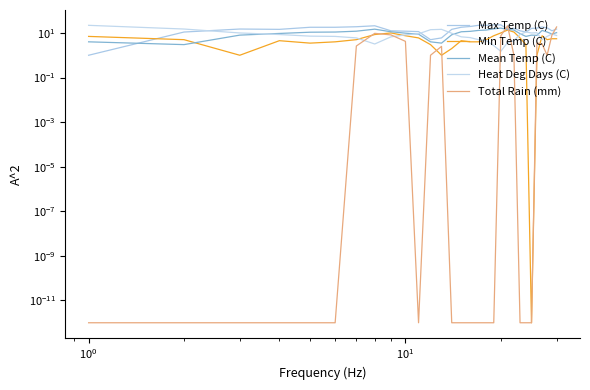

True or false: Mean Temp (C) and Max Temp (C) intersect in this chart.

True